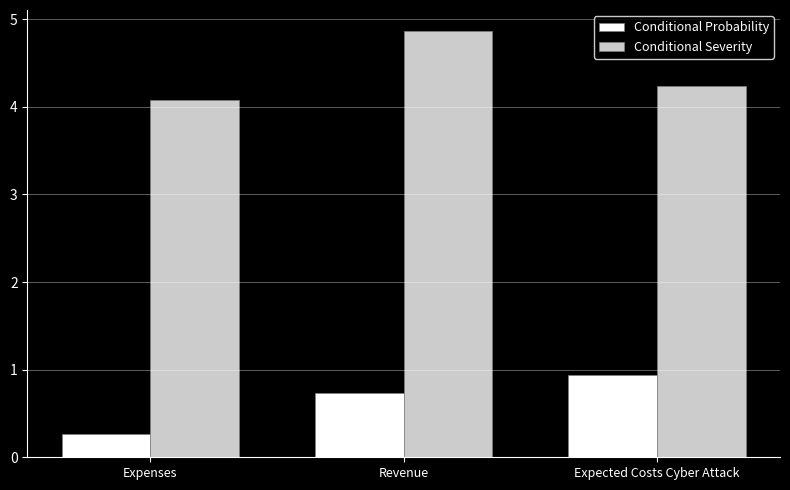

Reading right to left, list all the values displayed in this chart.

Conditional Probability: 0.9	0.7	0.3
Conditional Severity: 4.2	4.9	4.1